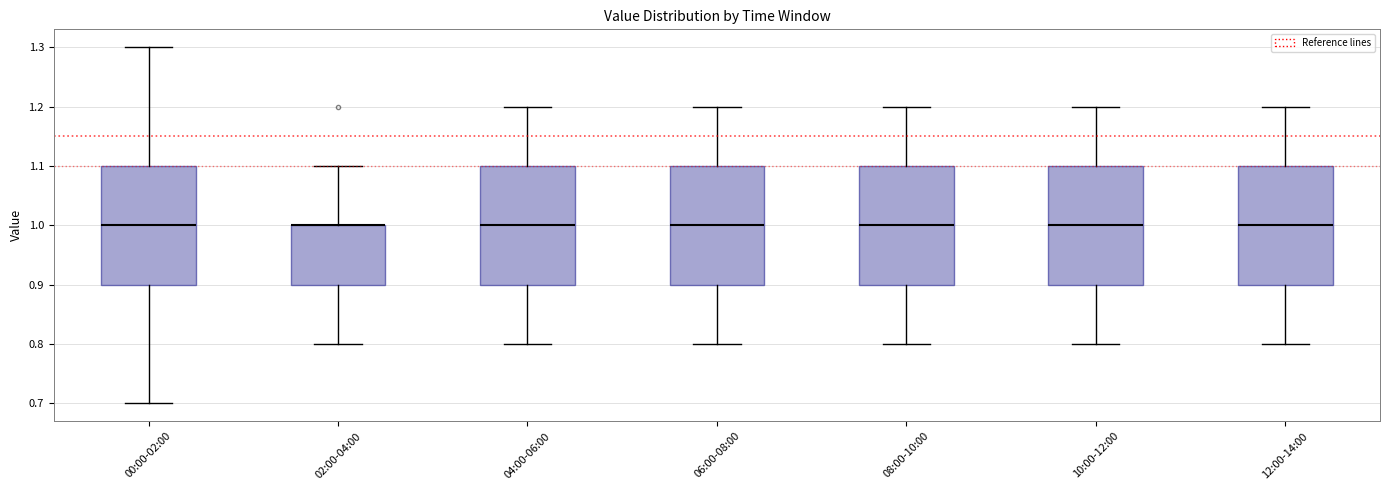

Reading left to right, transcribe this box plot: for each box, give where its median line is, the range the box spans, and where its two whiskers end, as read against the y-axis. The values are not printed on the chart, so give them approximately, as read against the axis.

00:00-02:00: median 1.0, box 0.9 to 1.1, whiskers 0.7 to 1.3
02:00-04:00: median 1.0 (drawn on the box's upper edge), box 0.9 to 1.0, whiskers 0.8 to 1.1
04:00-06:00: median 1.0, box 0.9 to 1.1, whiskers 0.8 to 1.2
06:00-08:00: median 1.0, box 0.9 to 1.1, whiskers 0.8 to 1.2
08:00-10:00: median 1.0, box 0.9 to 1.1, whiskers 0.8 to 1.2
10:00-12:00: median 1.0, box 0.9 to 1.1, whiskers 0.8 to 1.2
12:00-14:00: median 1.0, box 0.9 to 1.1, whiskers 0.8 to 1.2